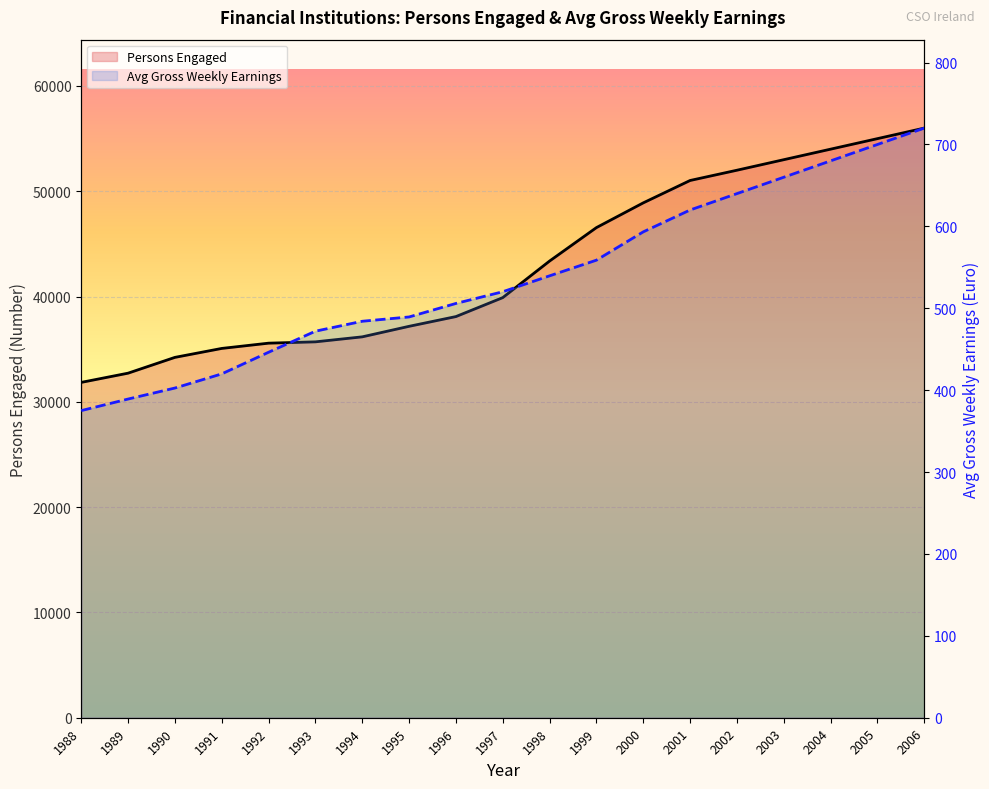

Where is Avg Gross Weekly Earnings nearest to the value 547?

1998